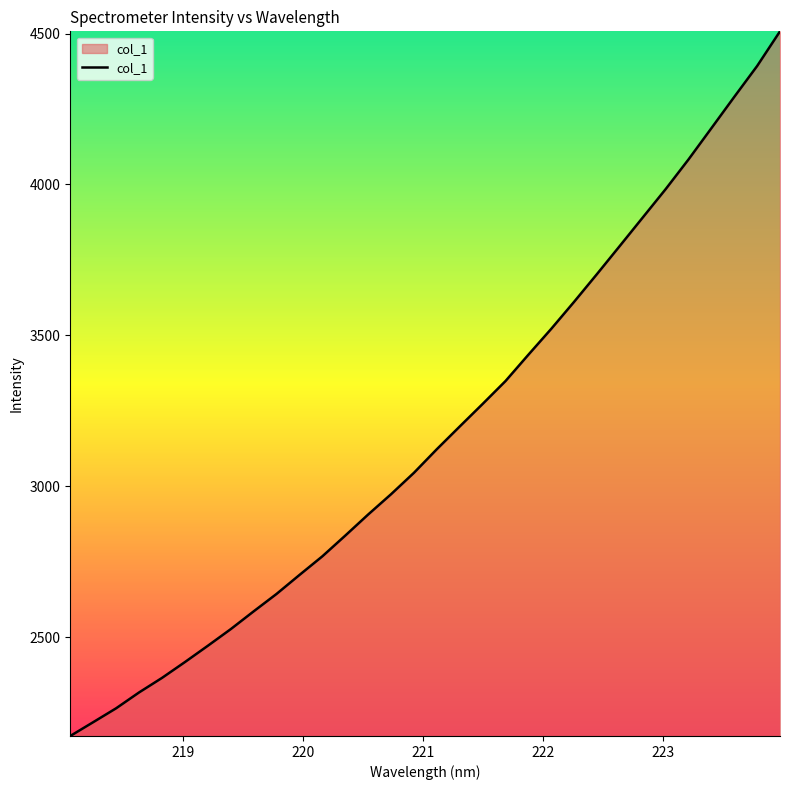

How many distinct data groups are displayed?

1